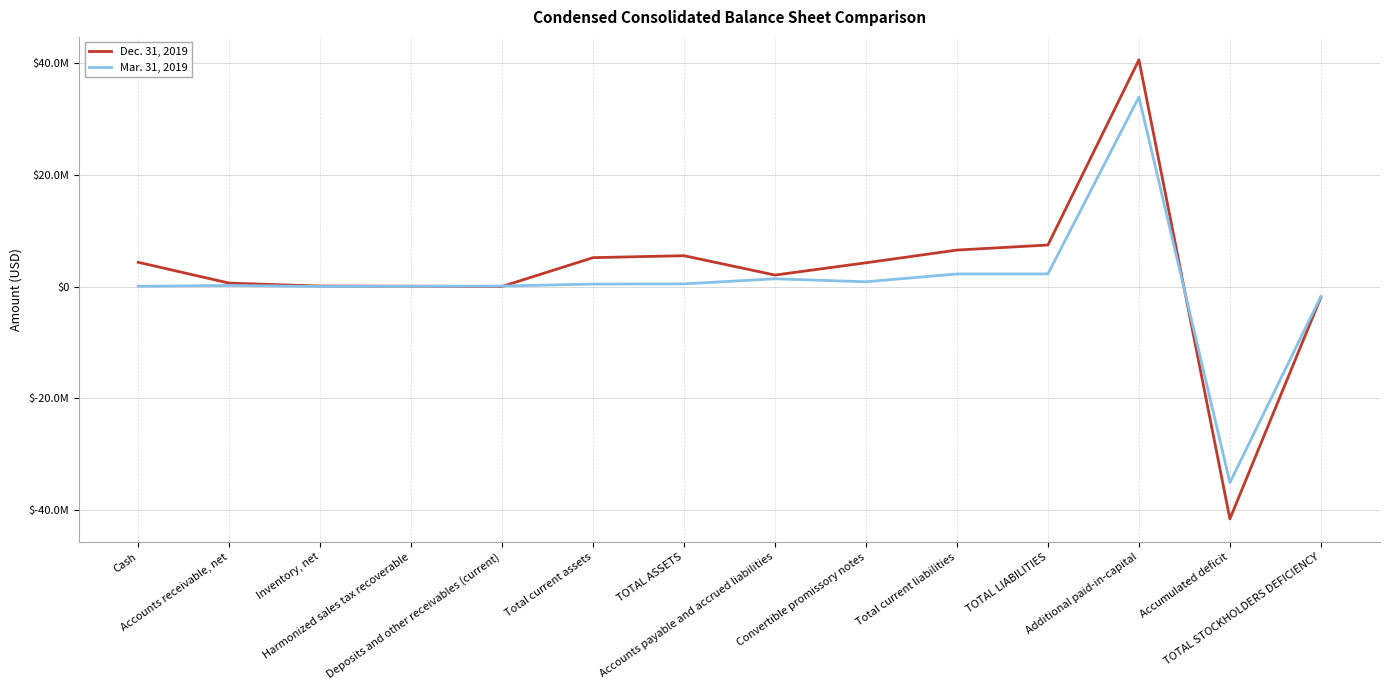

True or false: Mar. 31, 2019 has a value of -54047042 at Accumulated deficit.

False